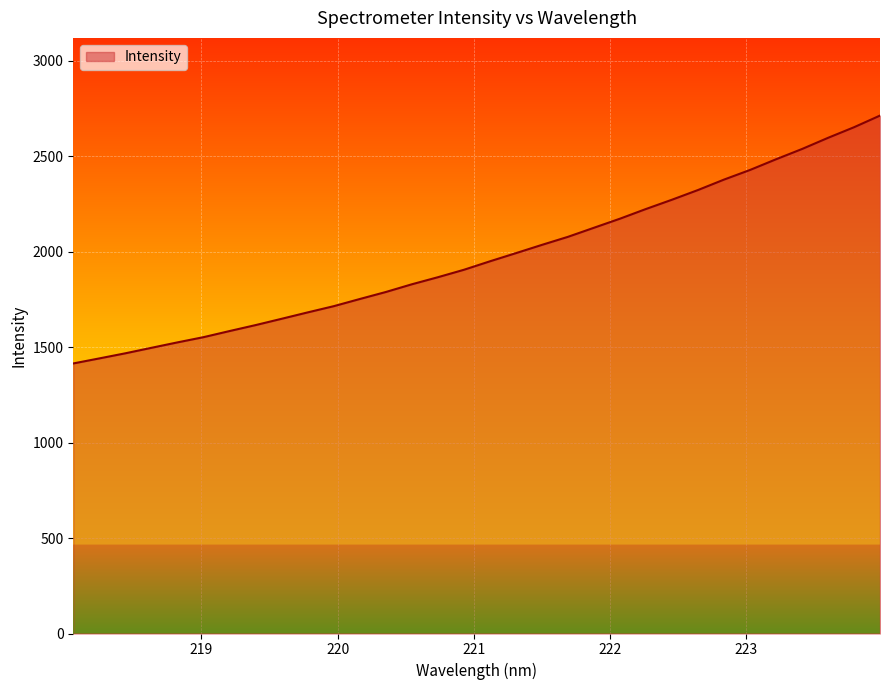

Does the chart display data point markers on the line(s)?

No